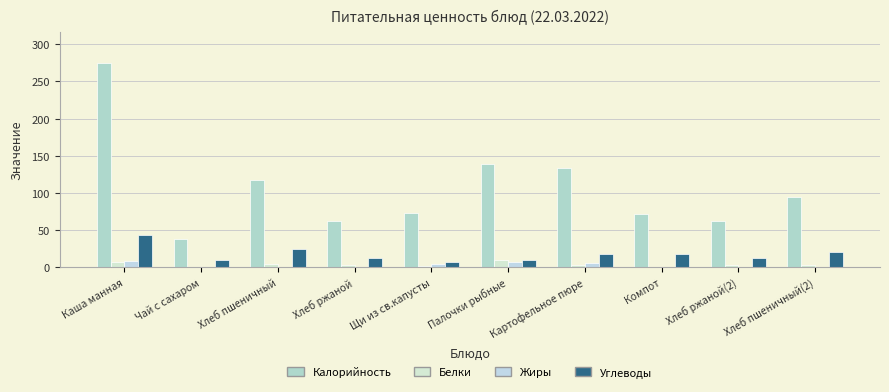

Which series has the largest total across all categories?

Калорийность